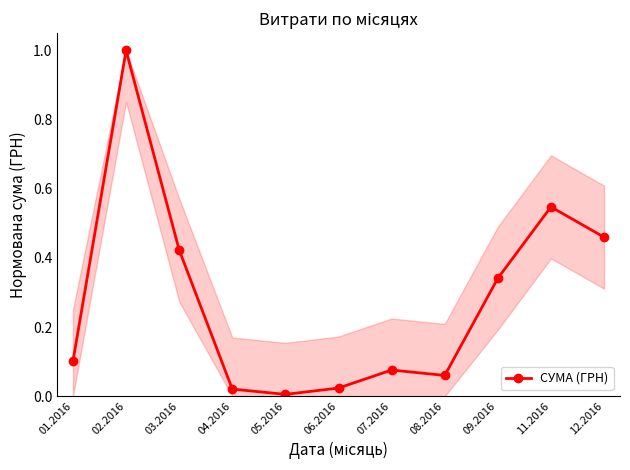

What is the greatest value displayed?

1.0